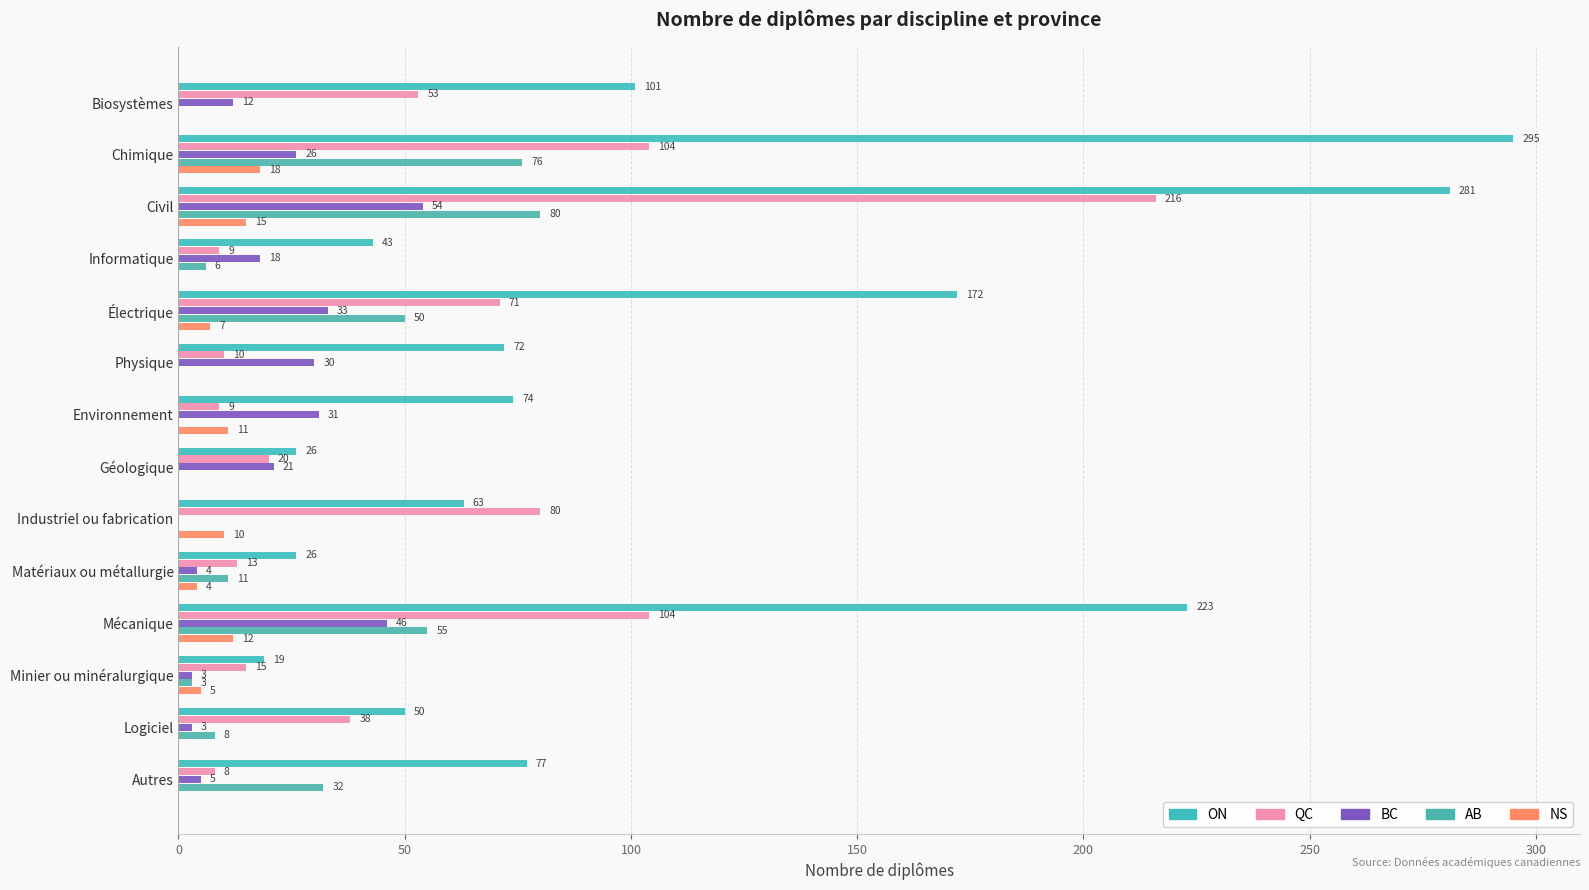

What is the sum of all NS values?

82